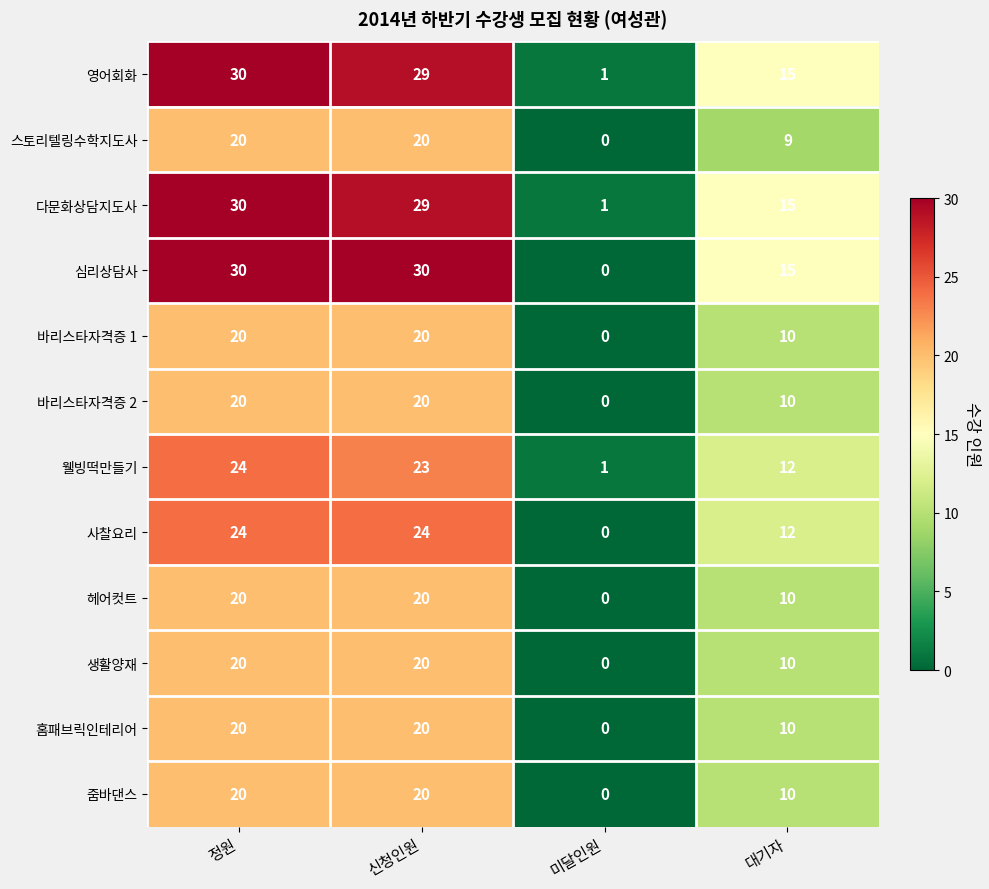

At which category does the chart reach its minimum across all series?

미달인원